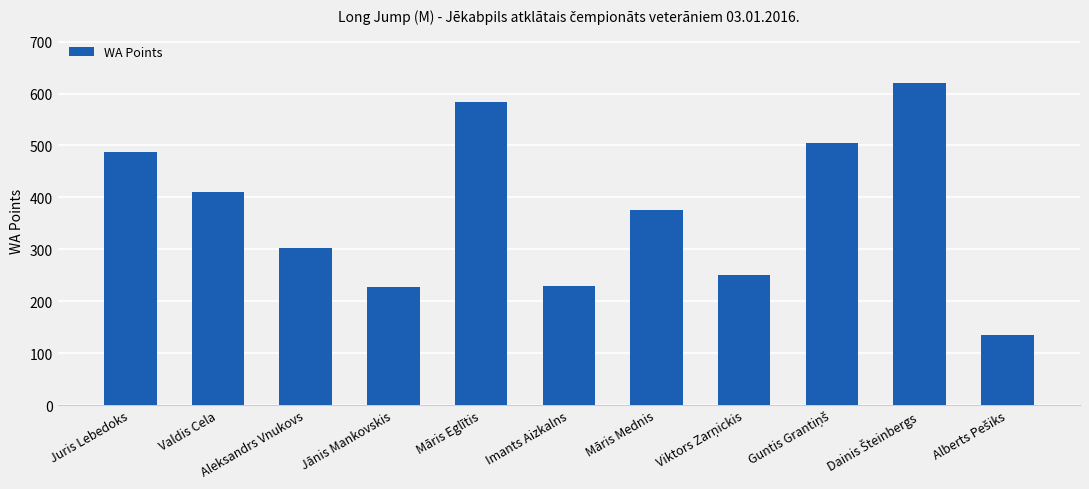

What is the difference between the maximum and minimum values?

486